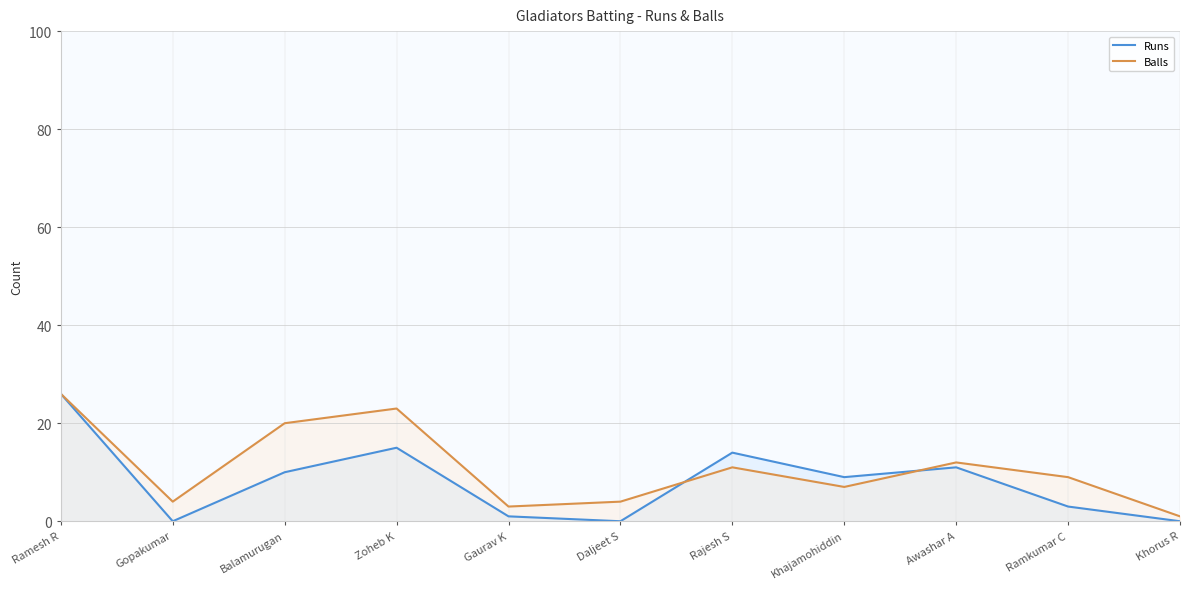

Rank the series by their maximum value, from highest to lowest.

Runs, Balls